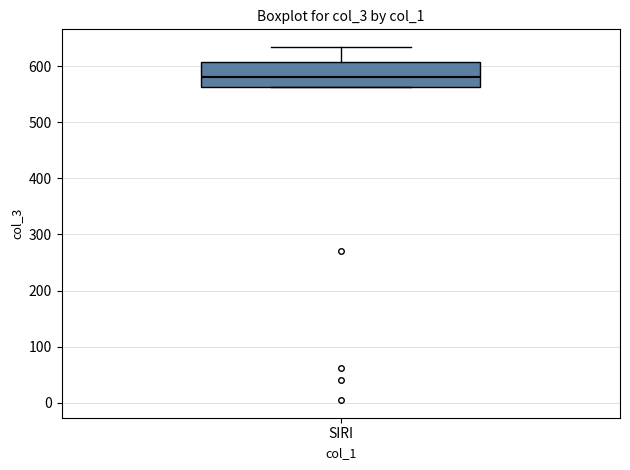

Where is the lower edge of the box for SIRI on the y-axis? The values are not printed on the chart, so give them approximately, as read against the axis.

560